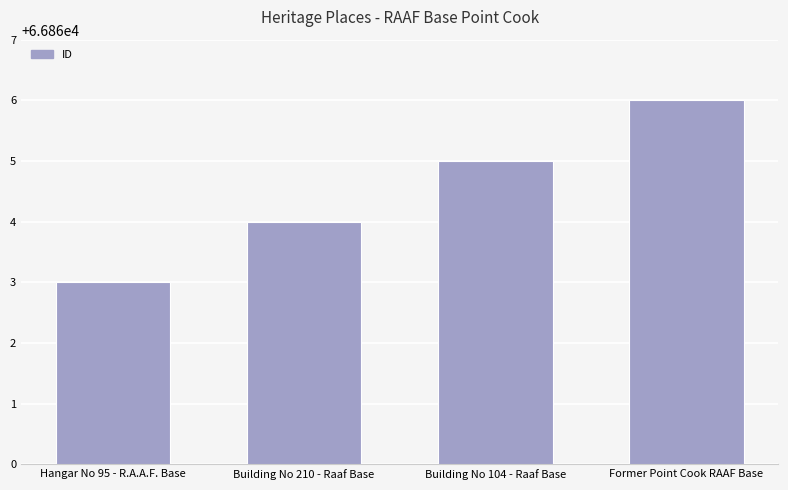

Rank the categories by value from highest to lowest.

Former Point Cook RAAF Base, Building No 104 - Raaf Base, Building No 210 - Raaf Base, Hangar No 95 - R.A.A.F. Base